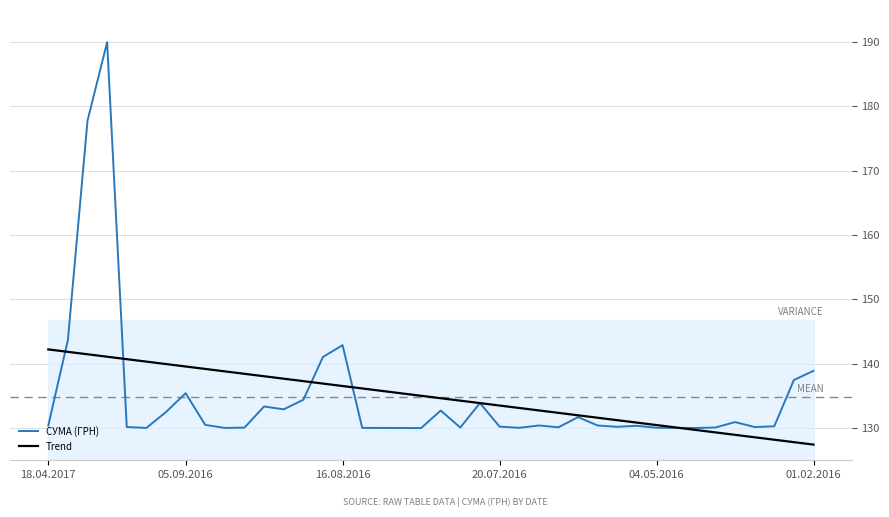

At how many categories does at least one series exceed 147?

2